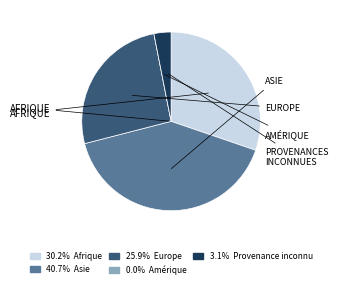

Is there any slice that represents more than half of the pie?

No